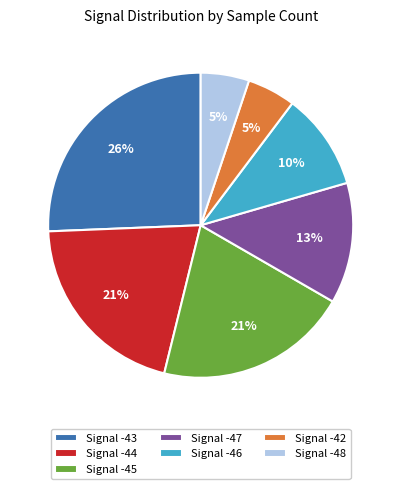

Is it true that Signal -46 is 16% of the pie?

False